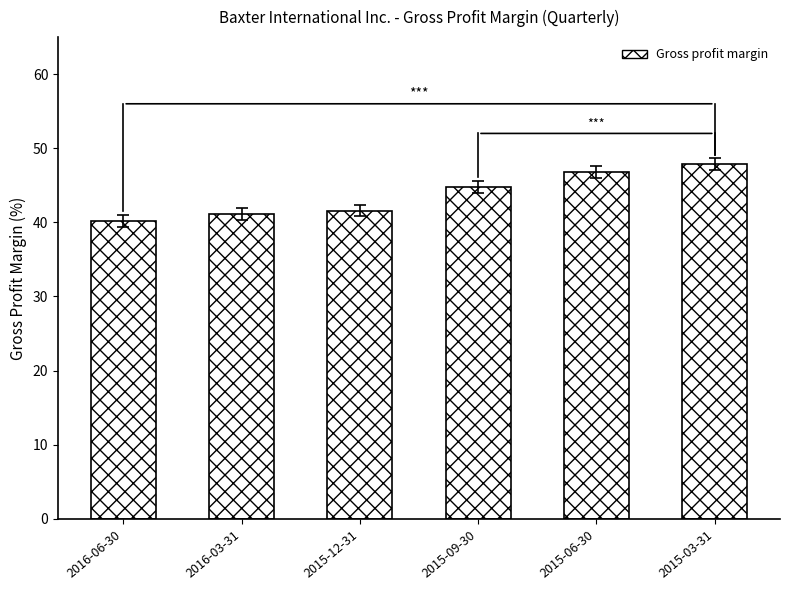

Which category has the lowest value across all series?

2016-06-30